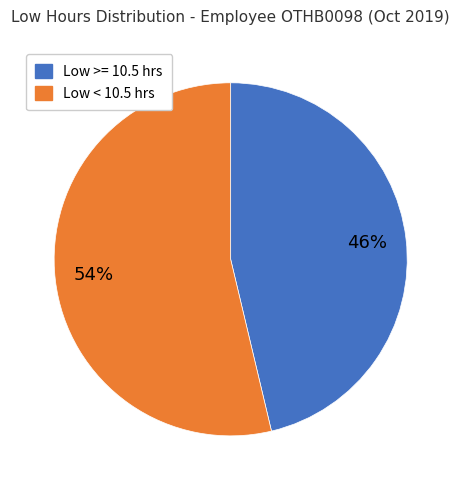

Count the number of slices in the pie.

2